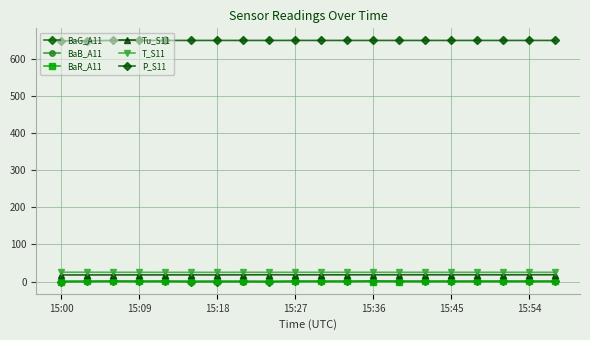

How many data points in P_S11 are above 649?

18